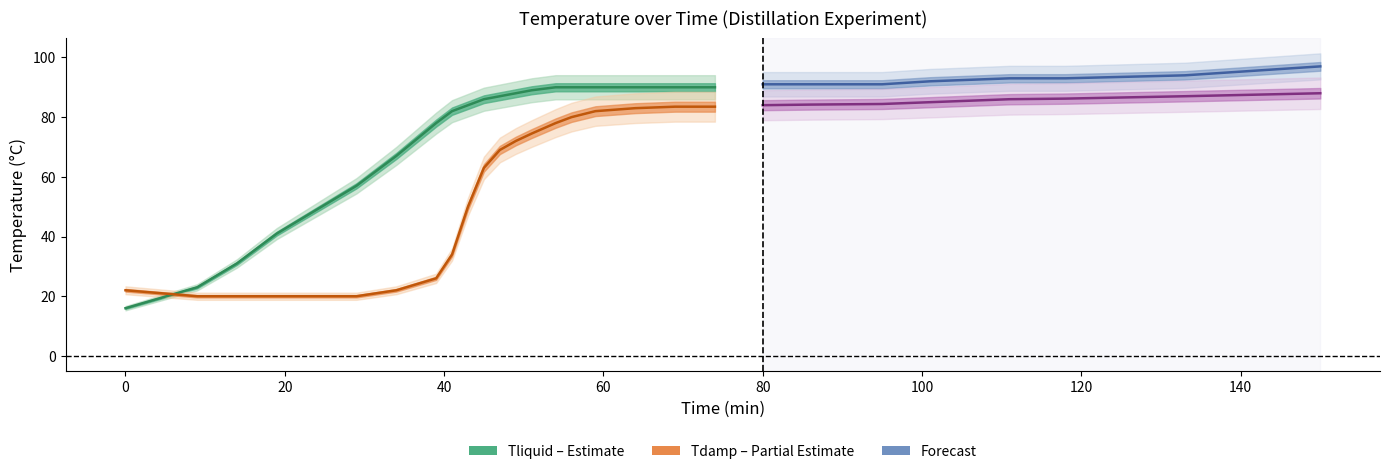

How many categories are shown in the chart?

28